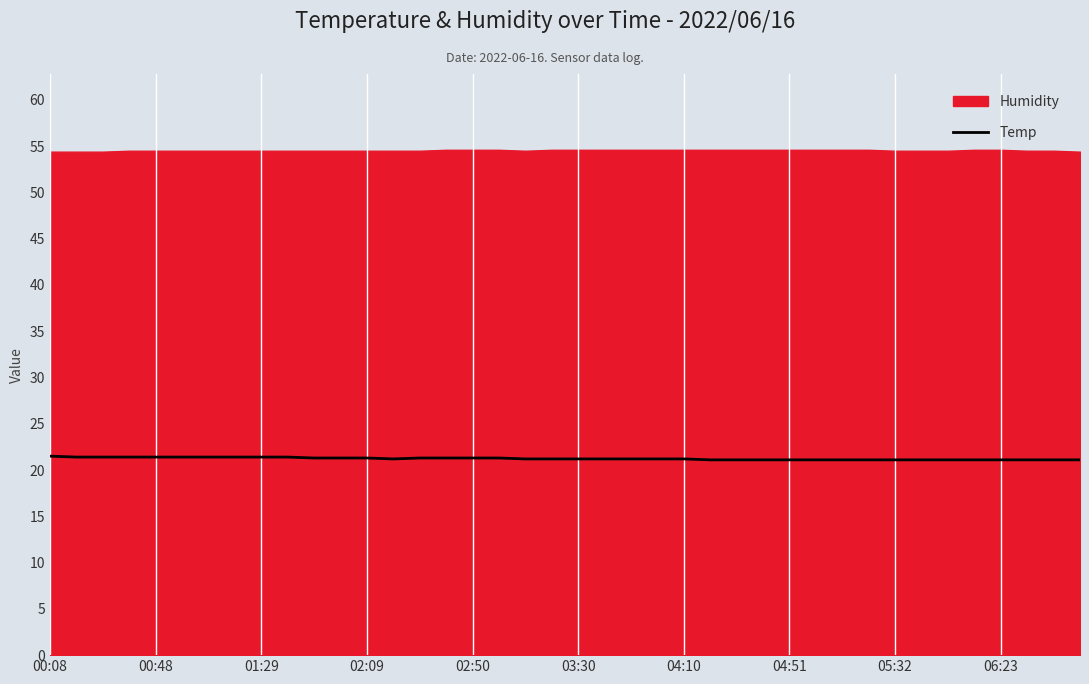

What is the highest value of the Temp series?

21.5